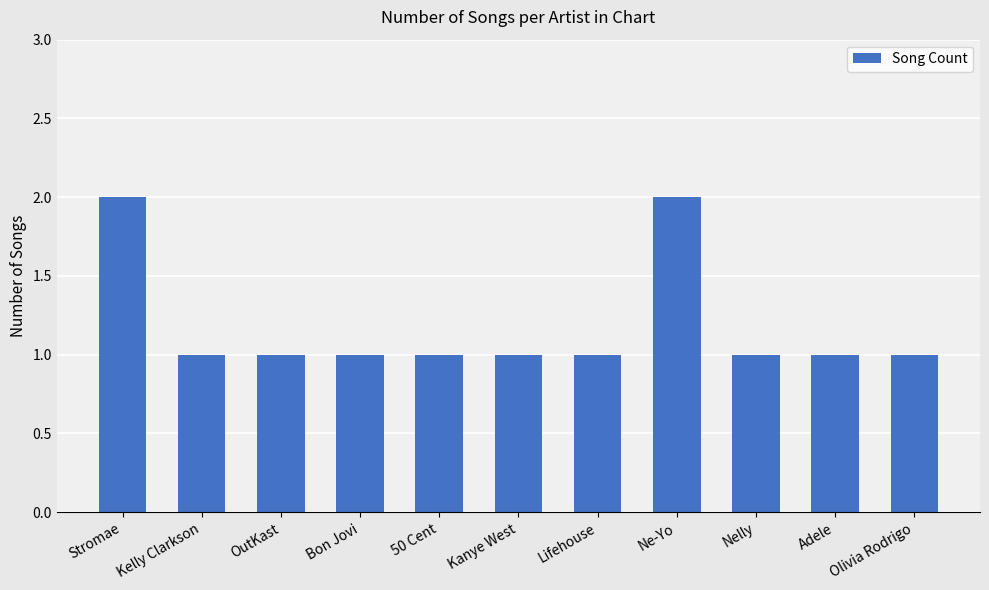

Reading left to right, list all the values displayed in this chart.

Stromae=2	Kelly Clarkson=1	OutKast=1	Bon Jovi=1	50 Cent=1	Kanye West=1	Lifehouse=1	Ne-Yo=2	Nelly=1	Adele=1	Olivia Rodrigo=1